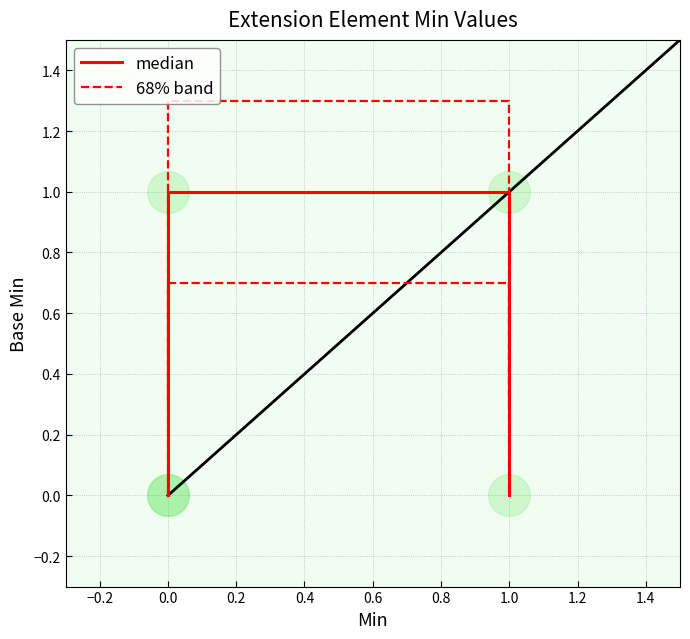

Which series reaches the minimum Y coordinate?

median